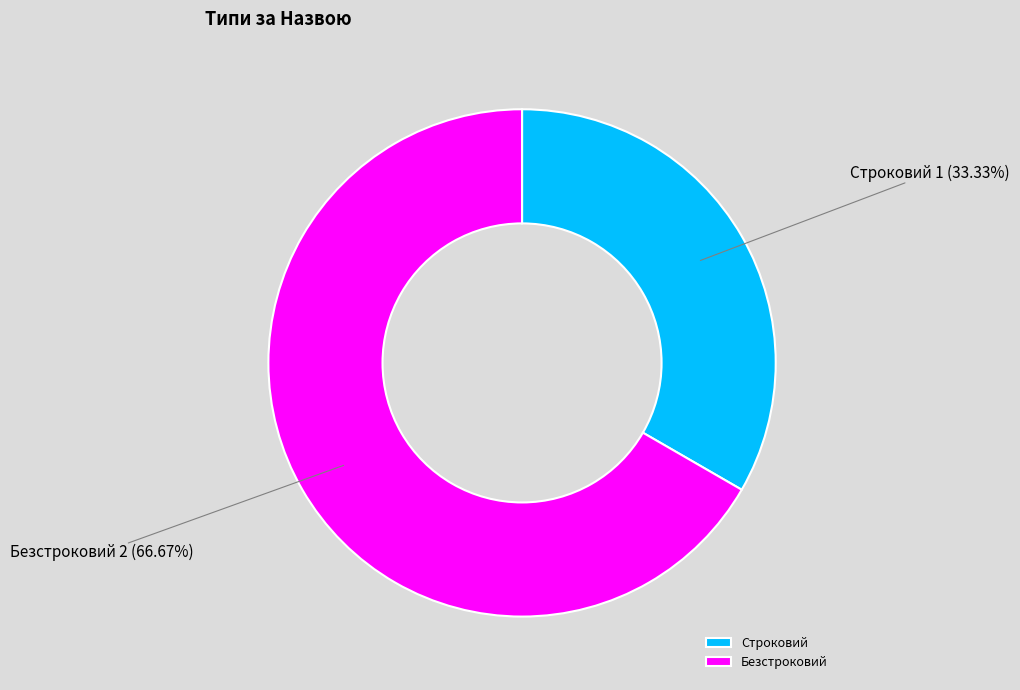

True or false: Строковий accounts for 47% of the total.

False